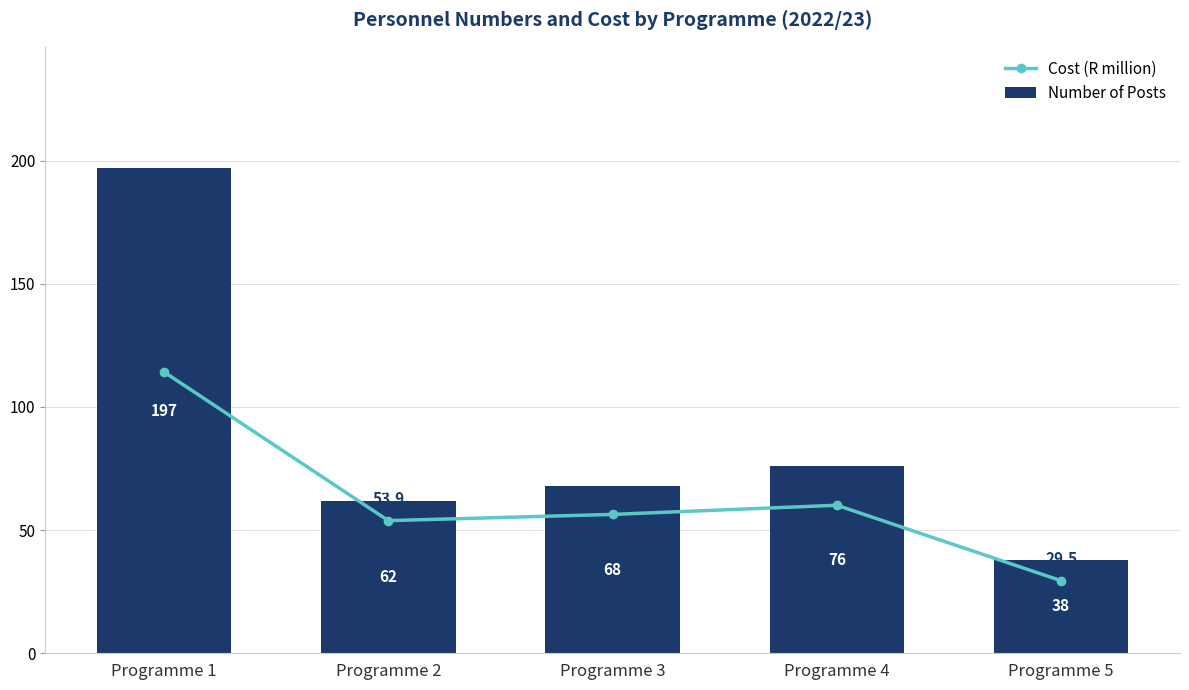

Reading left to right, extract all data points from this chart.

Cost (R million): 114.2	53.9	56.4	60.1	29.5
Number of Posts: 197.0	62.0	68.0	76.0	38.0